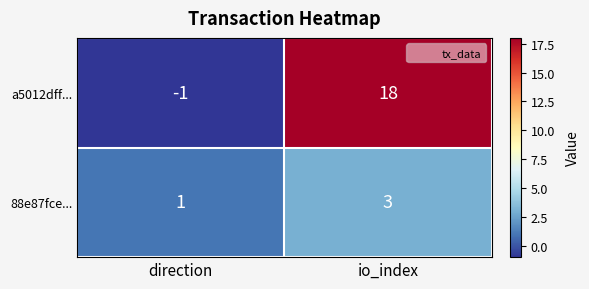

Rank the series at direction from highest to lowest value.

88e87fce..., a5012dff...